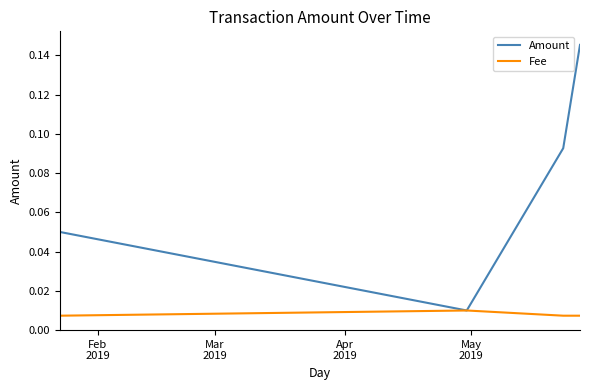

In Fee, how many points are higher than both neighbors (excluding endpoints)?

1